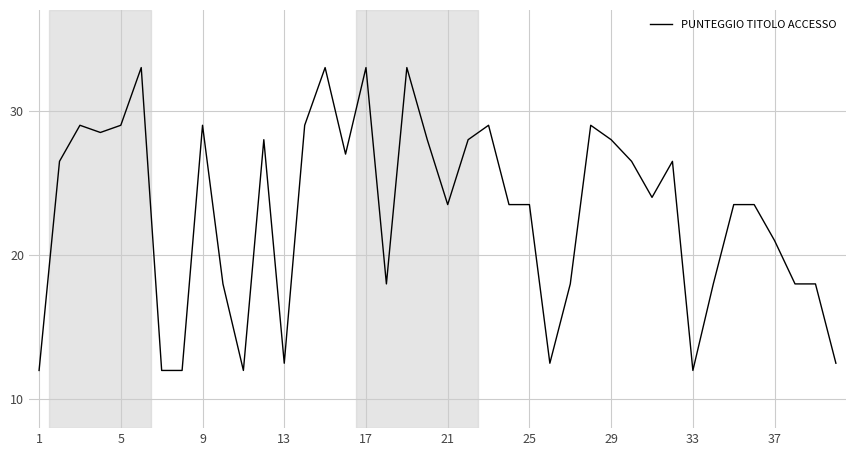

What is the difference between the maximum and minimum values?

21.0